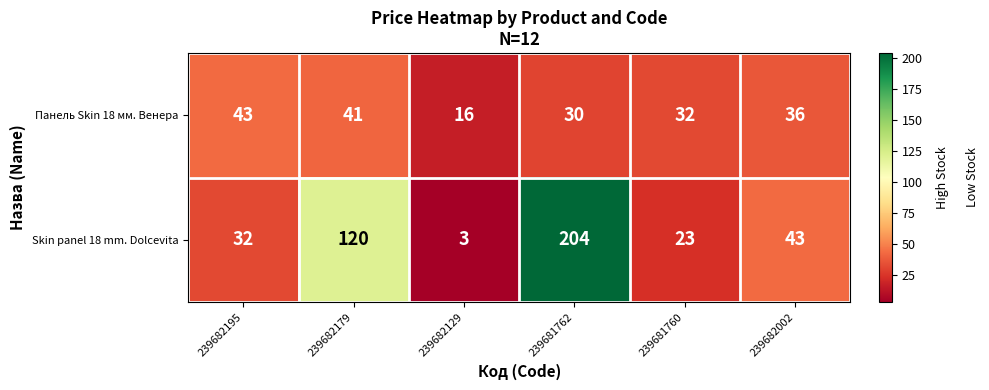

Reading left to right, extract all data points from this chart.

Панель Skin 18 мм. Венера: 43	41	16	30	32	36
Skin panel 18 mm. Dolcevita: 32	120	3	204	23	43